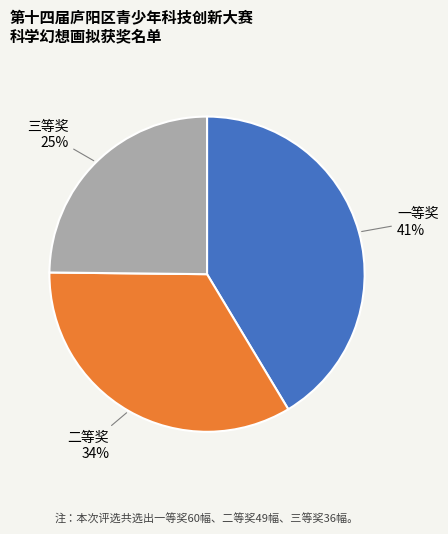

What is the ratio of the value at 二等奖 to the value at 一等奖?

0.8